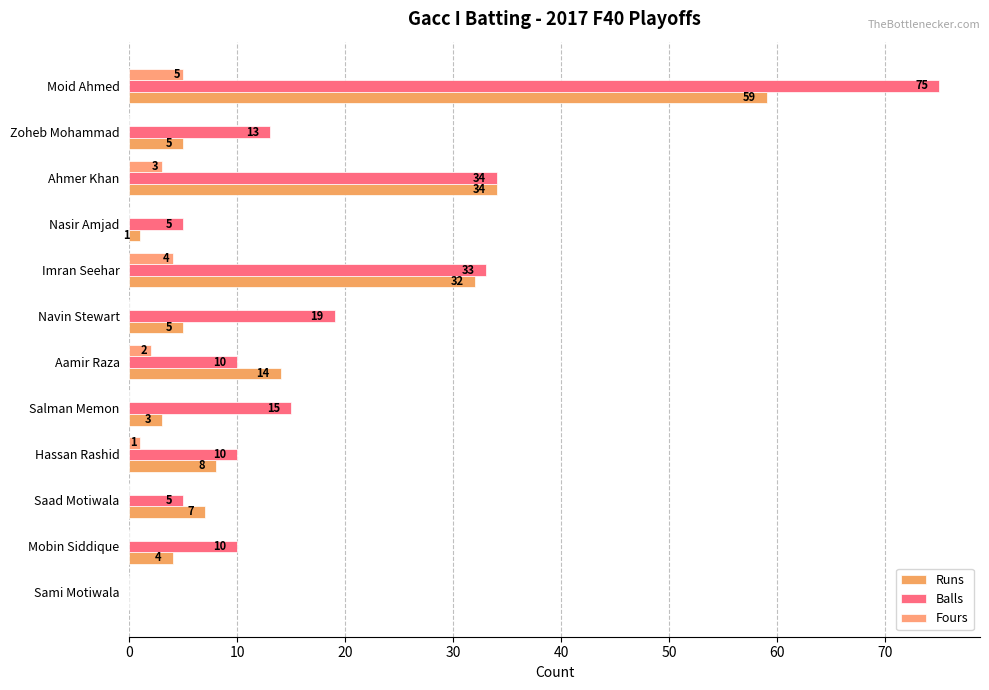

Which series has the largest total across all categories?

Balls